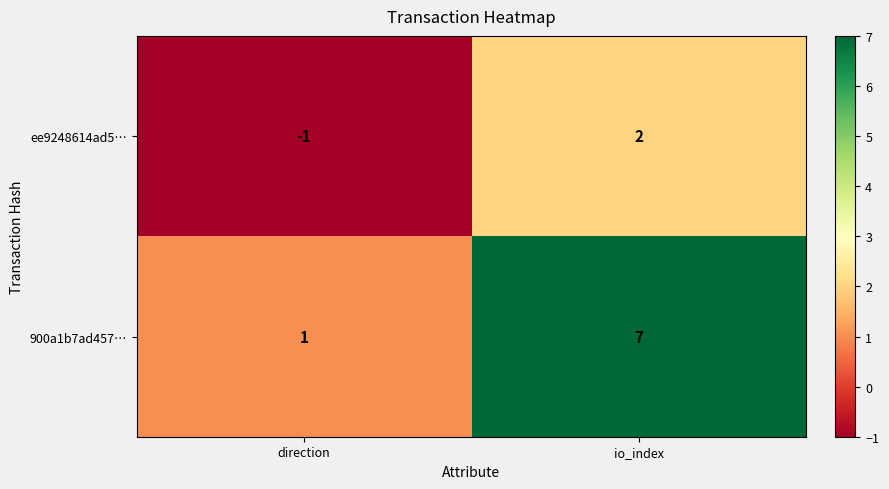

What is the total value across all series at io_index?

9